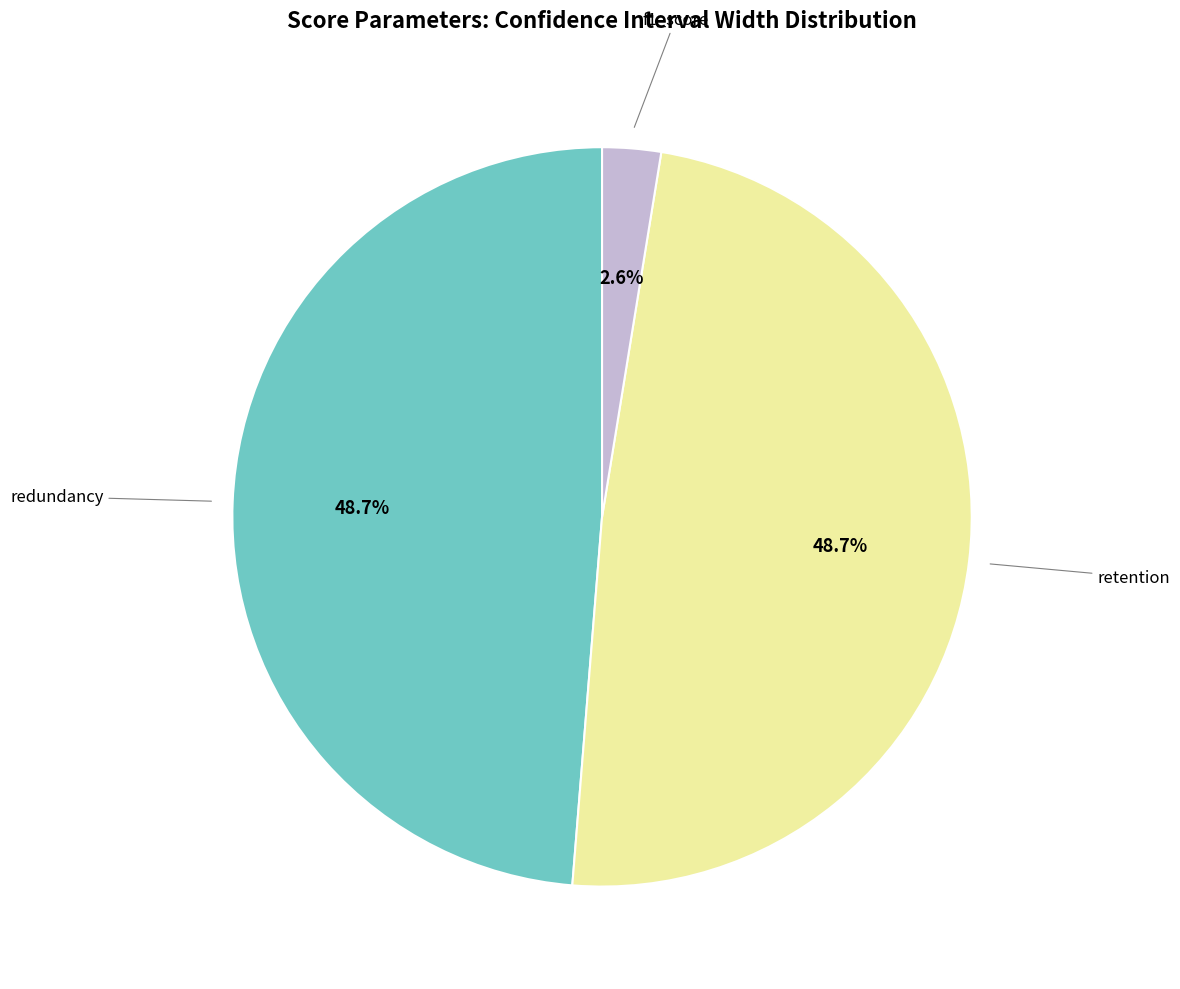

Does any single category account for the majority?

No